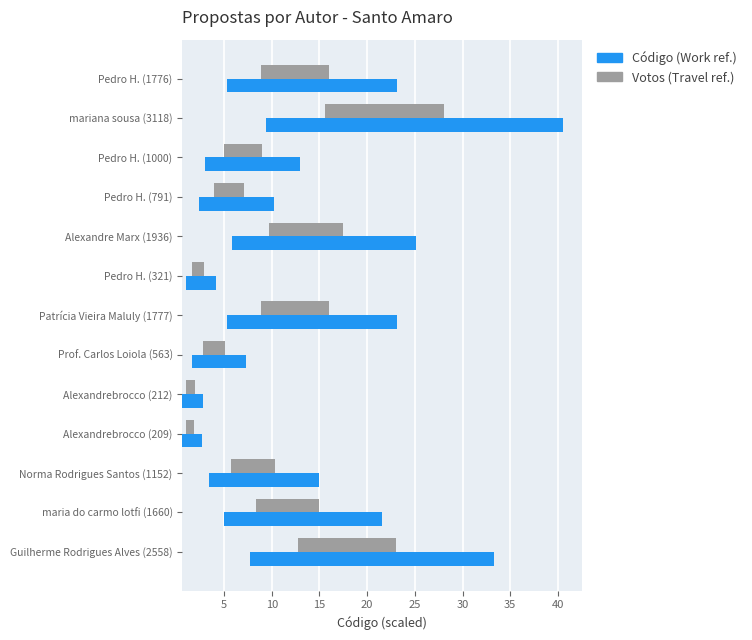

What is the approximate value of Votos (Código ref.) at maria do carmo lotfi (1660)?

6.6